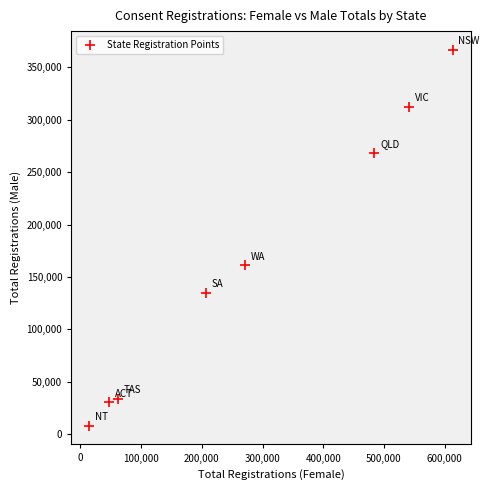

What Y value in the scatter plot is closest to 187363?

161276